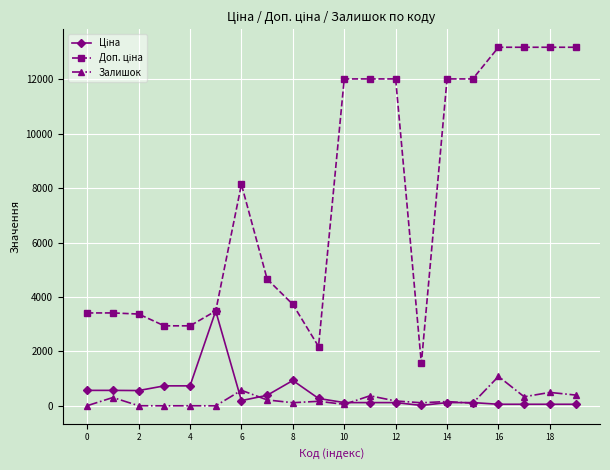

How many lines are shown in the chart?

3